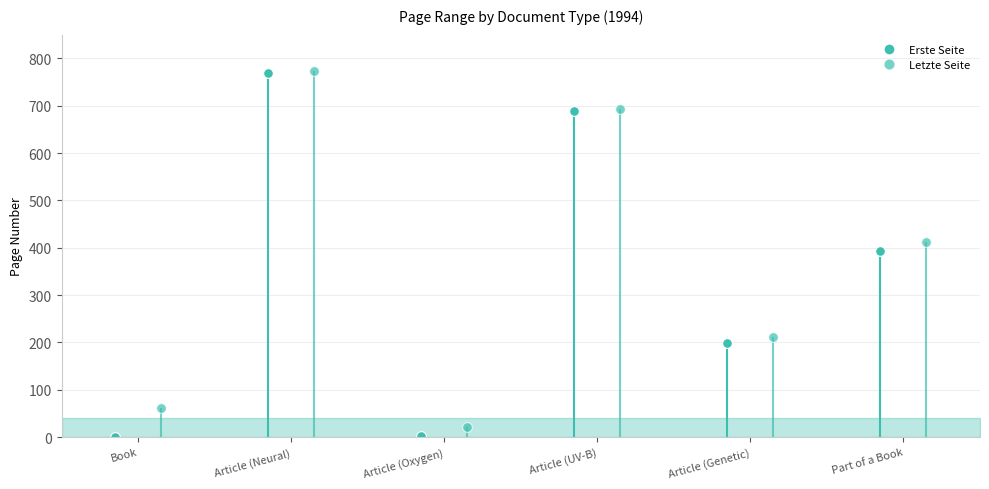

At which category does Erste Seite reach its first local peak?

Article (Neural)